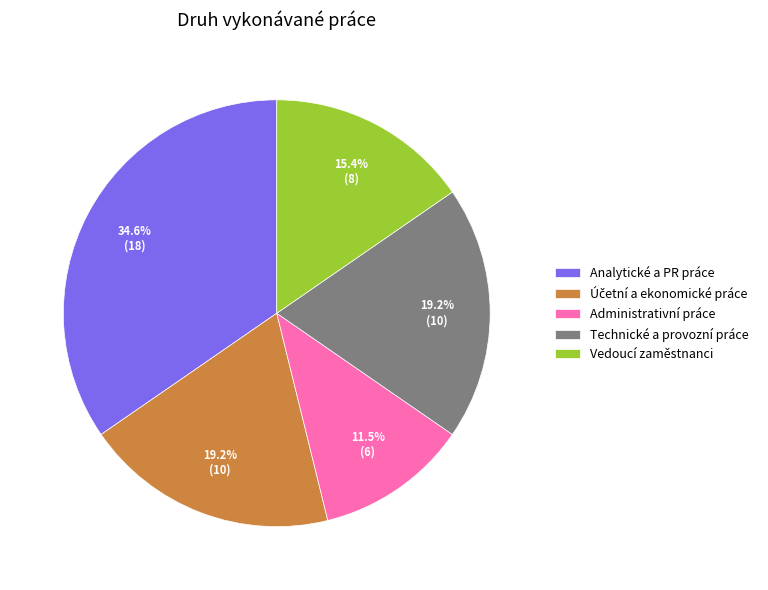

Is it true that Vedoucí zaměstnanci is 7% of the pie?

False